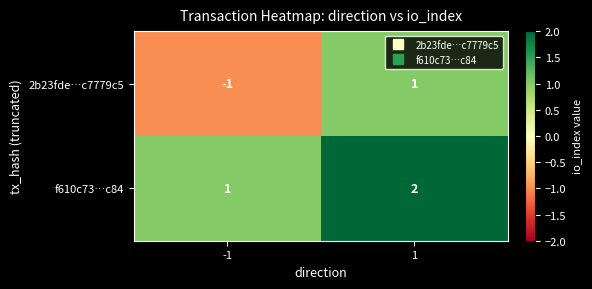

At how many categories does at least one series exceed 0?

2